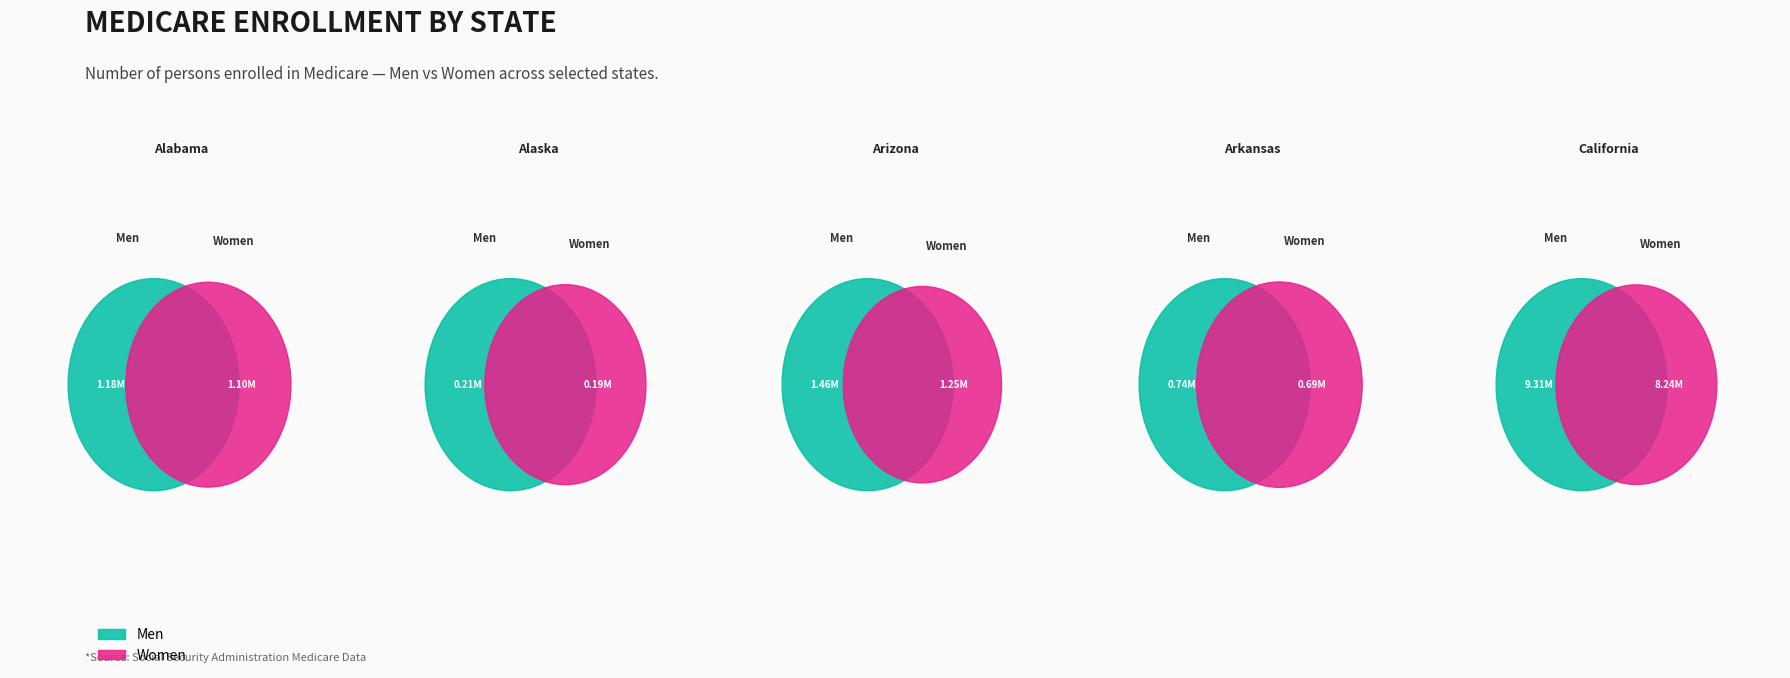

Is it true that Alaska is 2% of the pie?

True